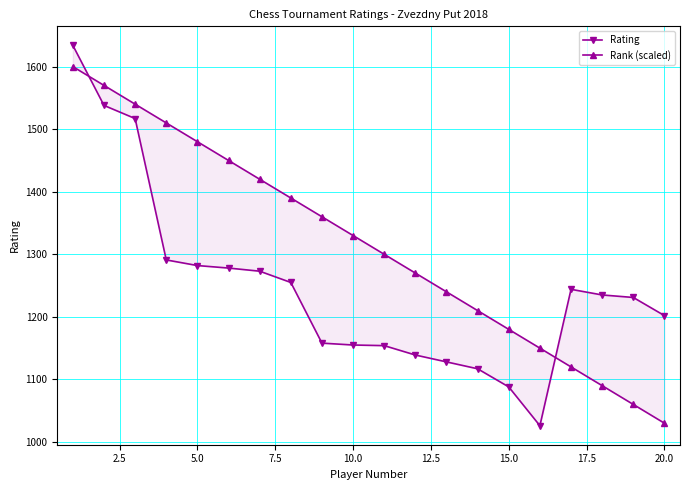

True or false: Rank (scaled) has more than 2 interior local peaks.

False